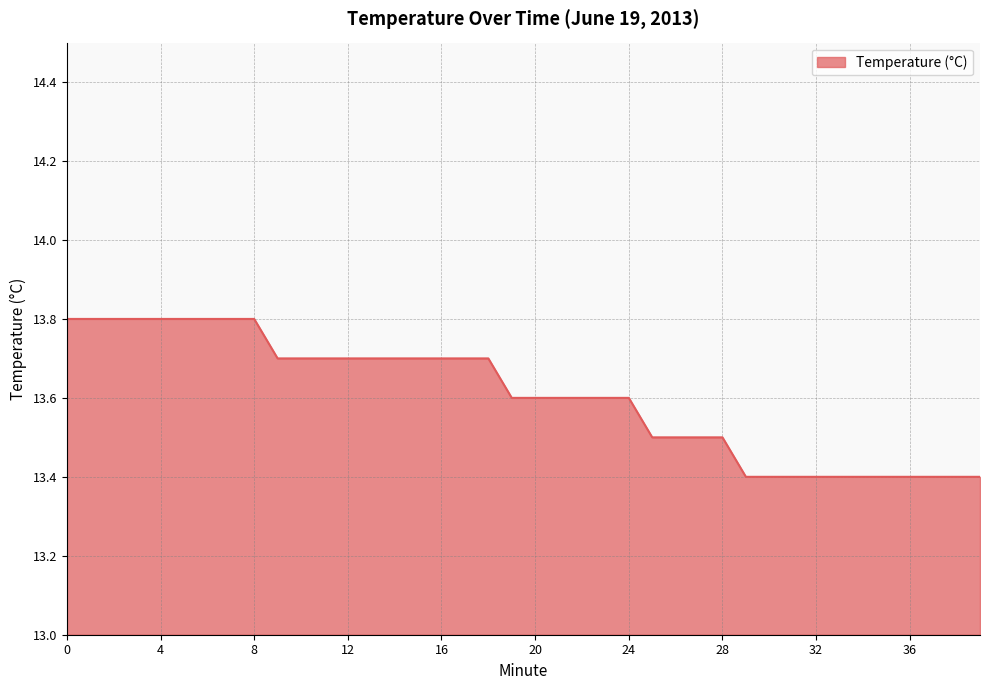

What is the minimum value shown in the chart?

13.4